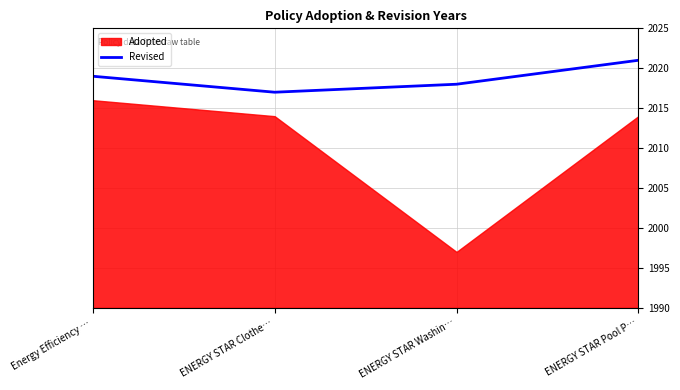

Which category has the lowest value in the Revised series?

ENERGY STAR Clothe…